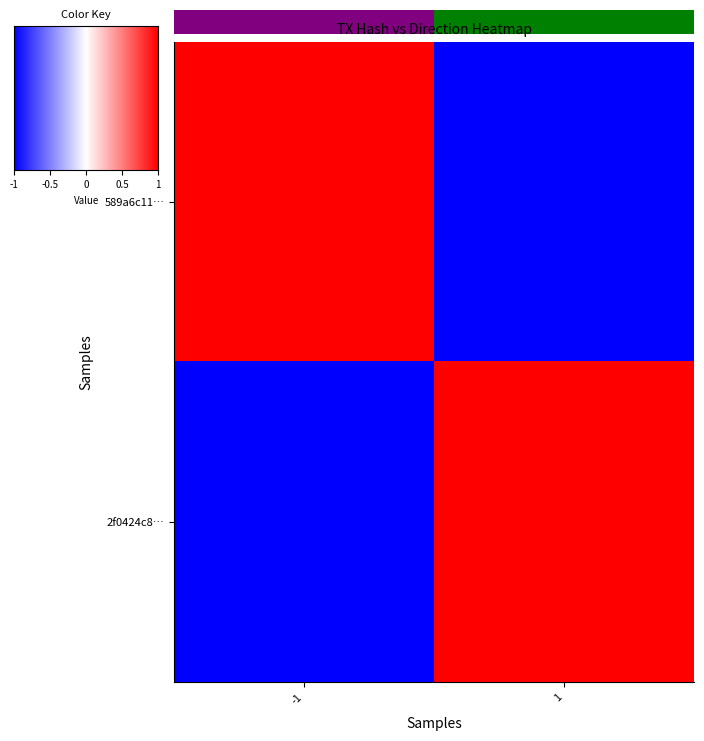

The 589a6c11… series shows 1.0 at -1. True or false?

True